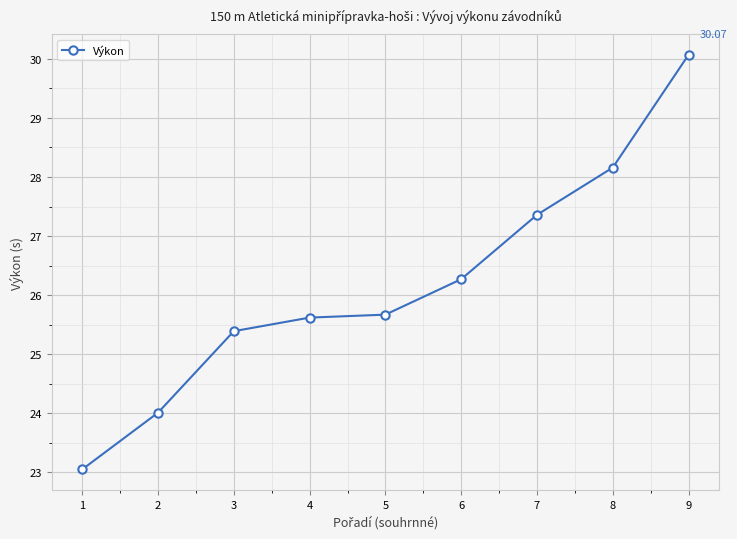

Reading left to right, extract all data points from this chart.

1=23.1	2=24.0	3=25.4	4=25.6	5=25.7	6=26.3	7=27.4	8=28.2	9=30.1